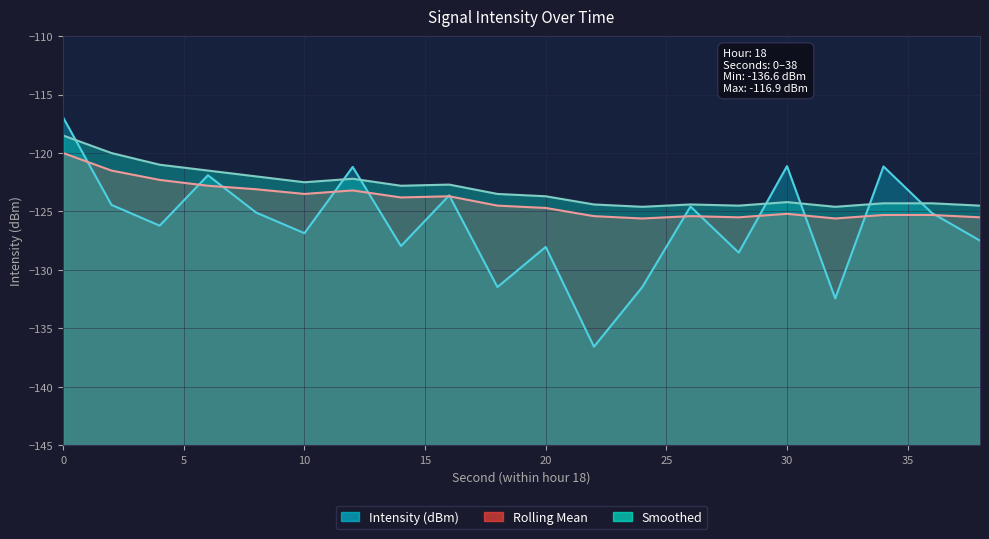

What value does the Rolling Mean series have at 16?

-123.7